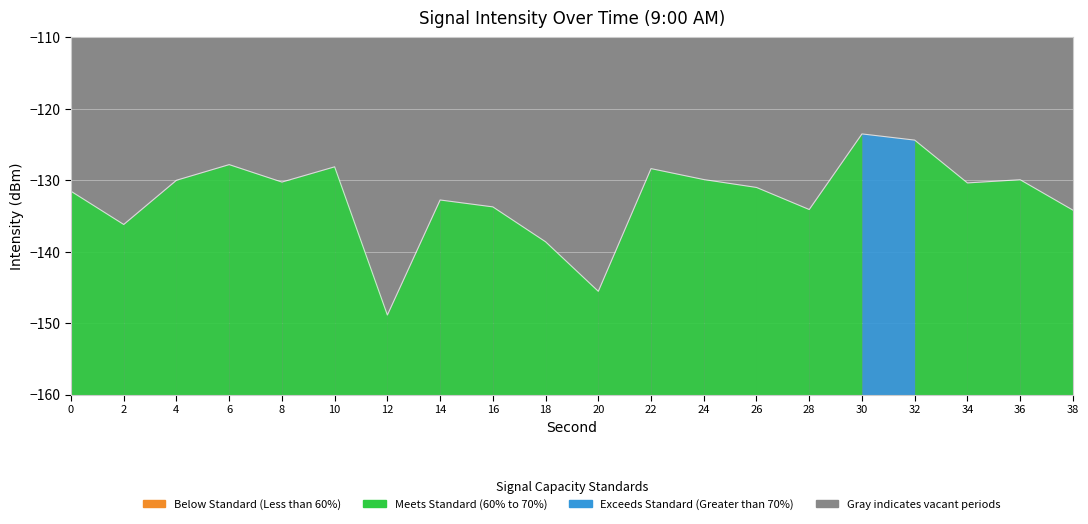

How many points are higher than both their immediate neighbors (excluding endpoints)?

6